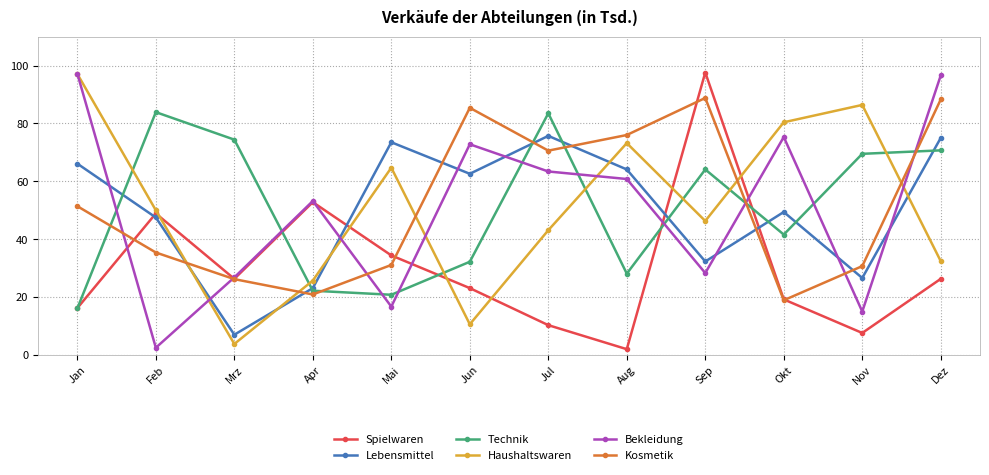

Rank the series at Feb from highest to lowest value.

Technik, Haushaltswaren, Spielwaren, Lebensmittel, Kosmetik, Bekleidung